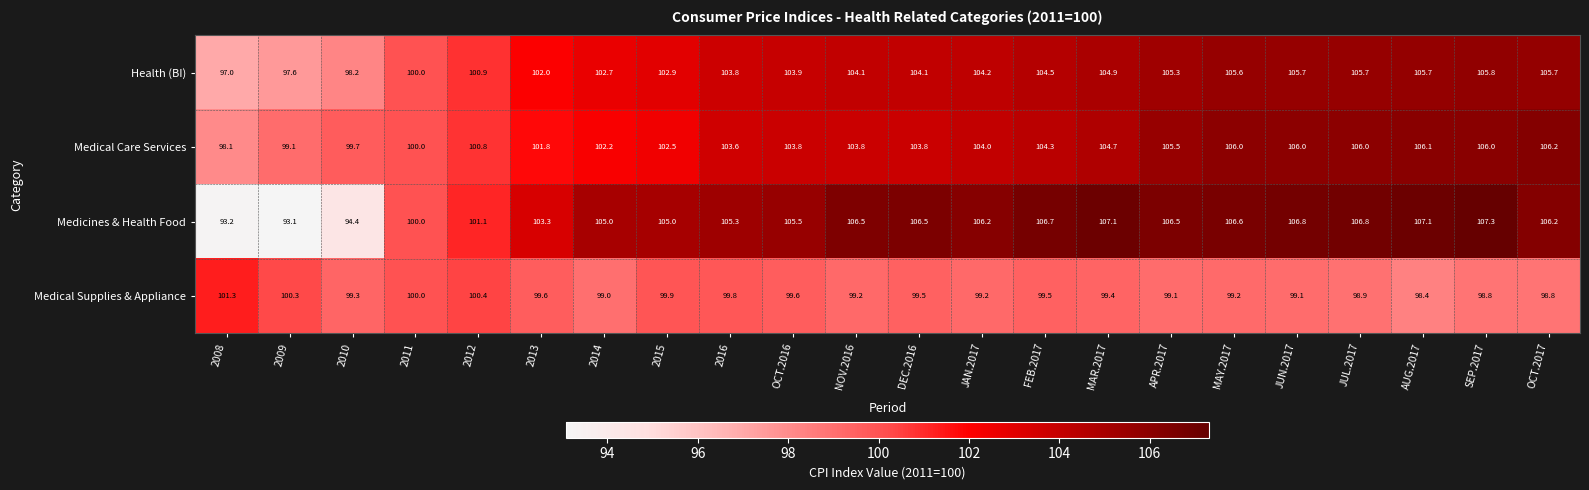

At which label is Medicines & Health Food closest to 100?

2011